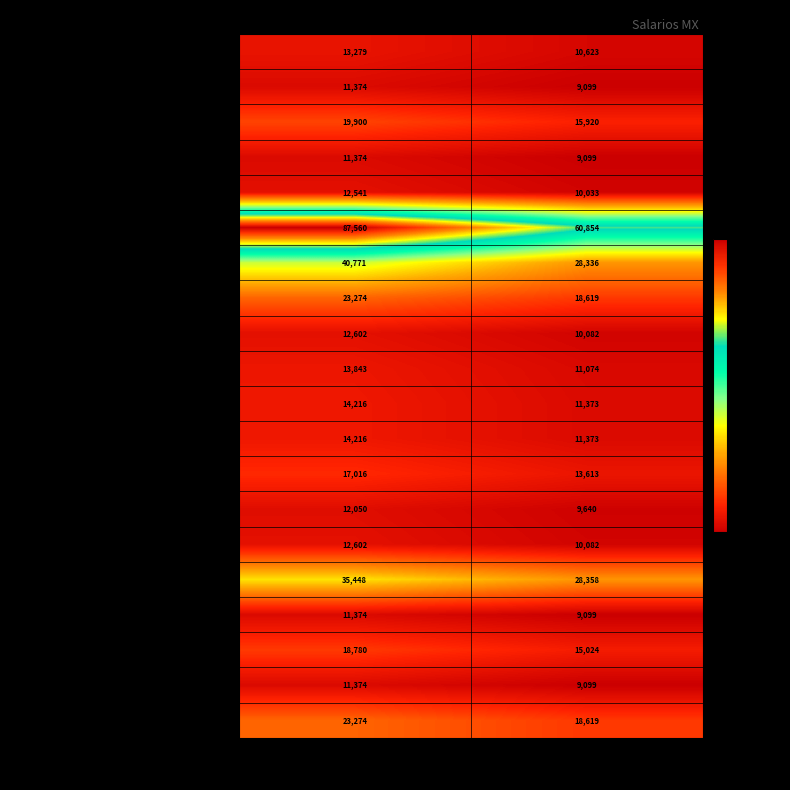

What is the difference between the highest and lowest values at Sueldo Bruto?

76186